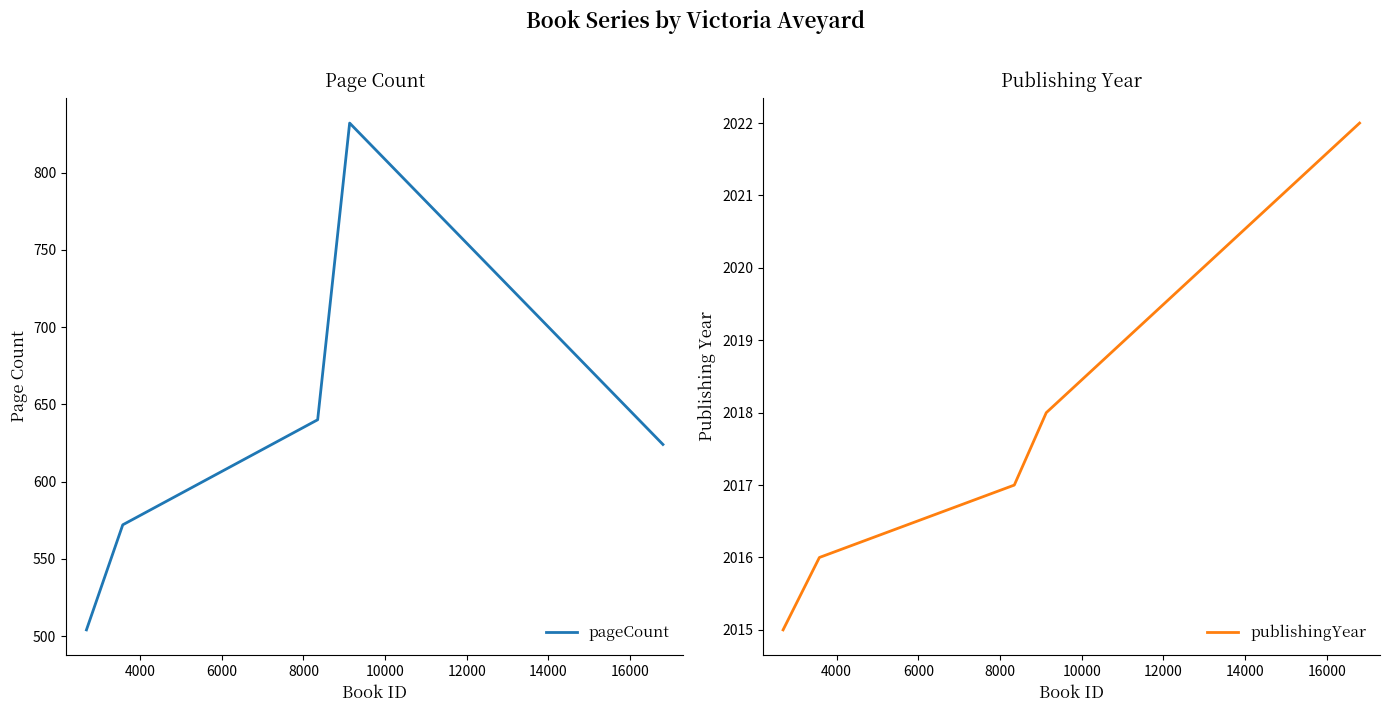

Which series has the largest total across all categories?

publishingYear